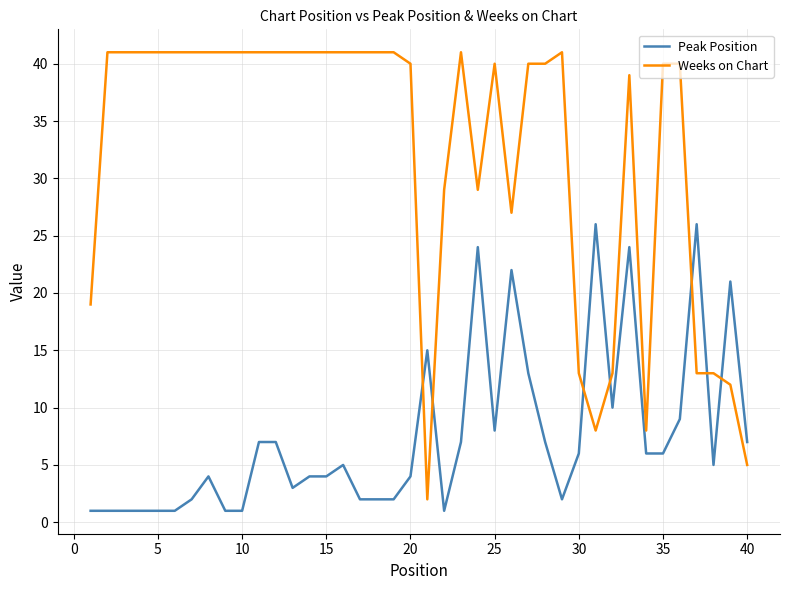

Rank the series by their average value, from highest to lowest.

Weeks on Chart, Peak Position